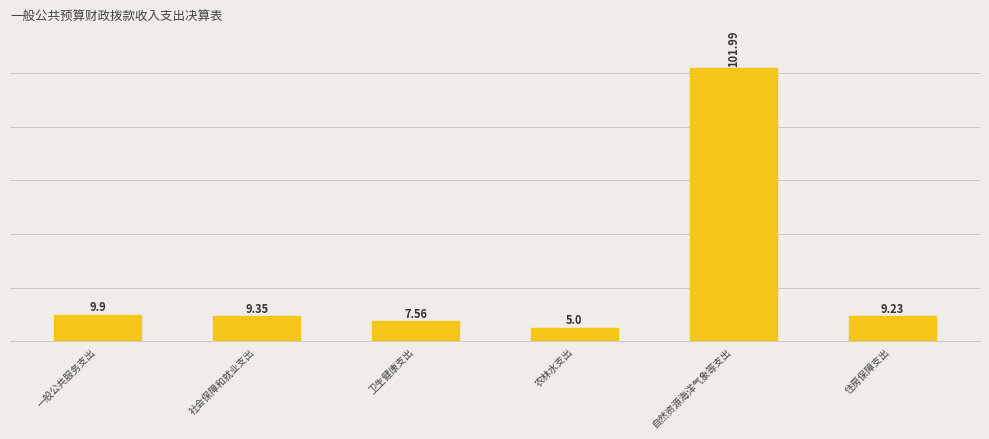

What position from the right is 社会保障和就业支出?

5